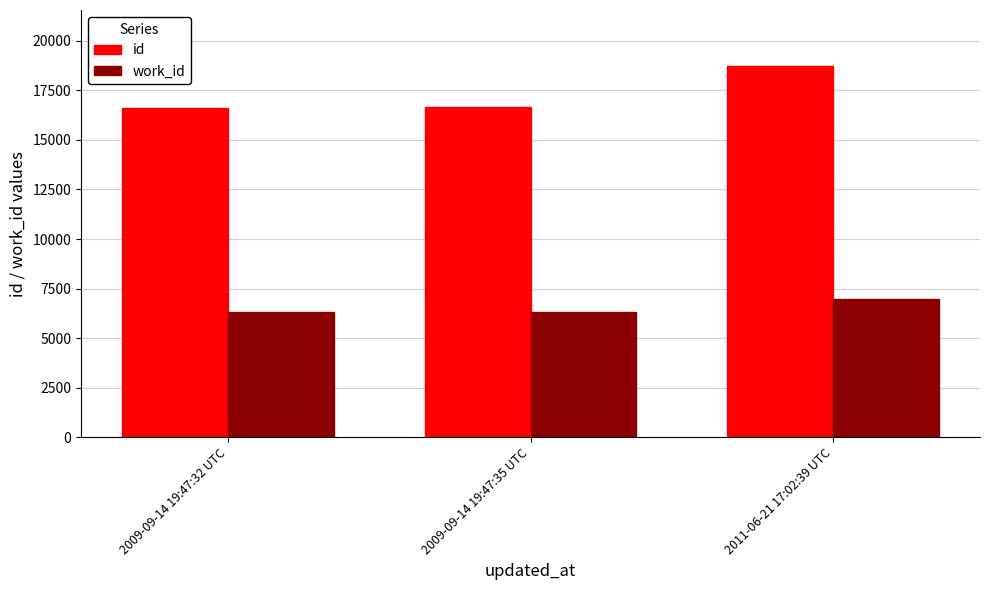

What position from the left is 2009-09-14 19:47:35 UTC?

2